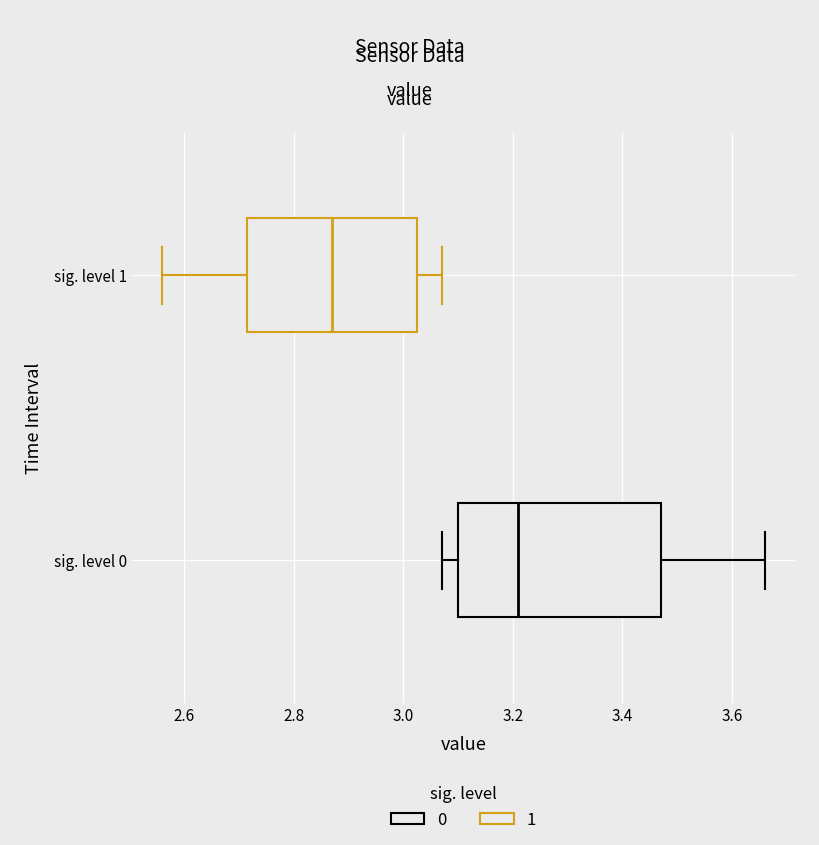

Which box is the widest, from its left edge to its right edge?

sig. level 0